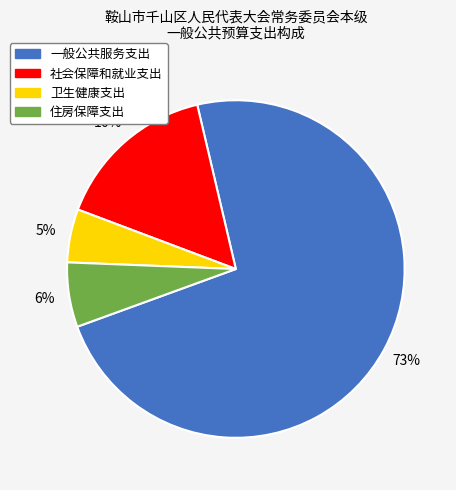

To the nearest percent, what is the difference between the 卫生健康支出 and 一般公共服务支出 slice percentages?

68%